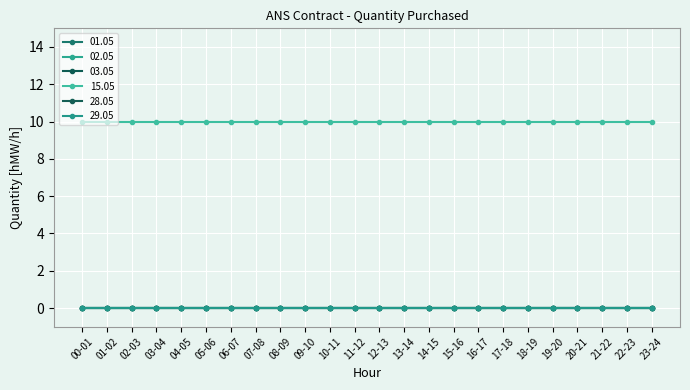

Reading left to right, extract all data points from this chart.

01.05: 00-01=0	01-02=0	02-03=0	03-04=0	04-05=0	05-06=0	06-07=0	07-08=0	08-09=0	09-10=0	10-11=0	11-12=0	12-13=0	13-14=0	14-15=0	15-16=0	16-17=0	17-18=0	18-19=0	19-20=0	20-21=0	21-22=0	22-23=0	23-24=0
02.05: 00-01=0	01-02=0	02-03=0	03-04=0	04-05=0	05-06=0	06-07=0	07-08=0	08-09=0	09-10=0	10-11=0	11-12=0	12-13=0	13-14=0	14-15=0	15-16=0	16-17=0	17-18=0	18-19=0	19-20=0	20-21=0	21-22=0	22-23=0	23-24=0
03.05: 00-01=0	01-02=0	02-03=0	03-04=0	04-05=0	05-06=0	06-07=0	07-08=0	08-09=0	09-10=0	10-11=0	11-12=0	12-13=0	13-14=0	14-15=0	15-16=0	16-17=0	17-18=0	18-19=0	19-20=0	20-21=0	21-22=0	22-23=0	23-24=0
15.05: 00-01=10	01-02=10	02-03=10	03-04=10	04-05=10	05-06=10	06-07=10	07-08=10	08-09=10	09-10=10	10-11=10	11-12=10	12-13=10	13-14=10	14-15=10	15-16=10	16-17=10	17-18=10	18-19=10	19-20=10	20-21=10	21-22=10	22-23=10	23-24=10
28.05: 00-01=0	01-02=0	02-03=0	03-04=0	04-05=0	05-06=0	06-07=0	07-08=0	08-09=0	09-10=0	10-11=0	11-12=0	12-13=0	13-14=0	14-15=0	15-16=0	16-17=0	17-18=0	18-19=0	19-20=0	20-21=0	21-22=0	22-23=0	23-24=0
29.05: 00-01=0	01-02=0	02-03=0	03-04=0	04-05=0	05-06=0	06-07=0	07-08=0	08-09=0	09-10=0	10-11=0	11-12=0	12-13=0	13-14=0	14-15=0	15-16=0	16-17=0	17-18=0	18-19=0	19-20=0	20-21=0	21-22=0	22-23=0	23-24=0